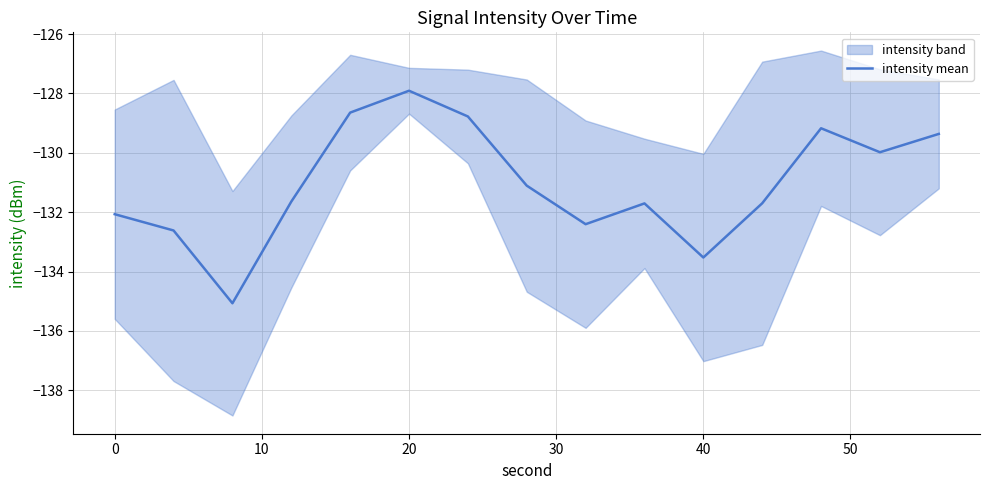

Which category has the highest value in the intensity mean series?

20